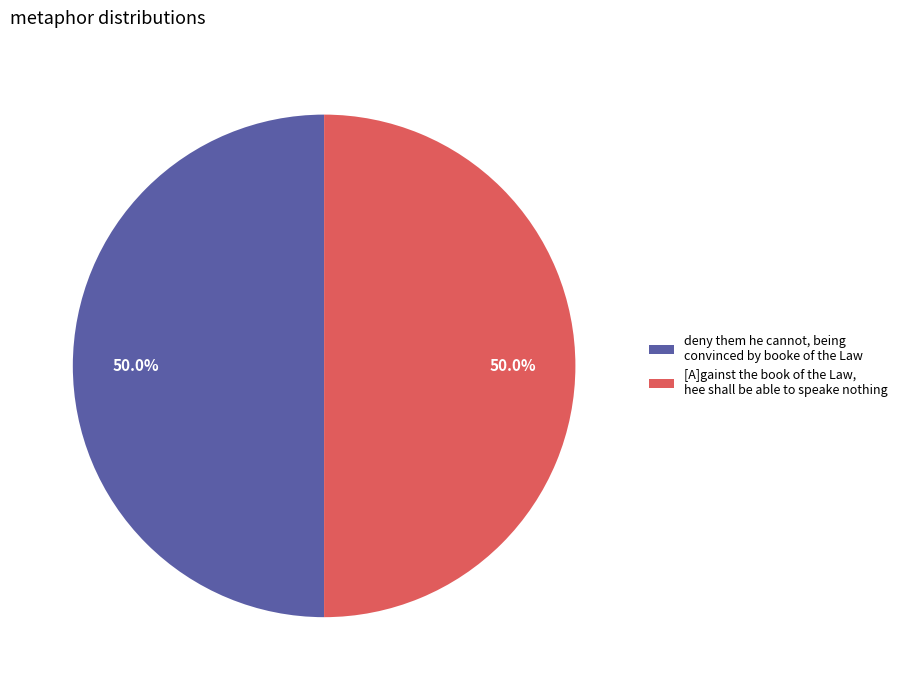

What is the total percentage of deny them he cannot, being convinced by booke of the Law and [A]gainst the book of the Law, hee shall be able to speake nothing?

100.0%